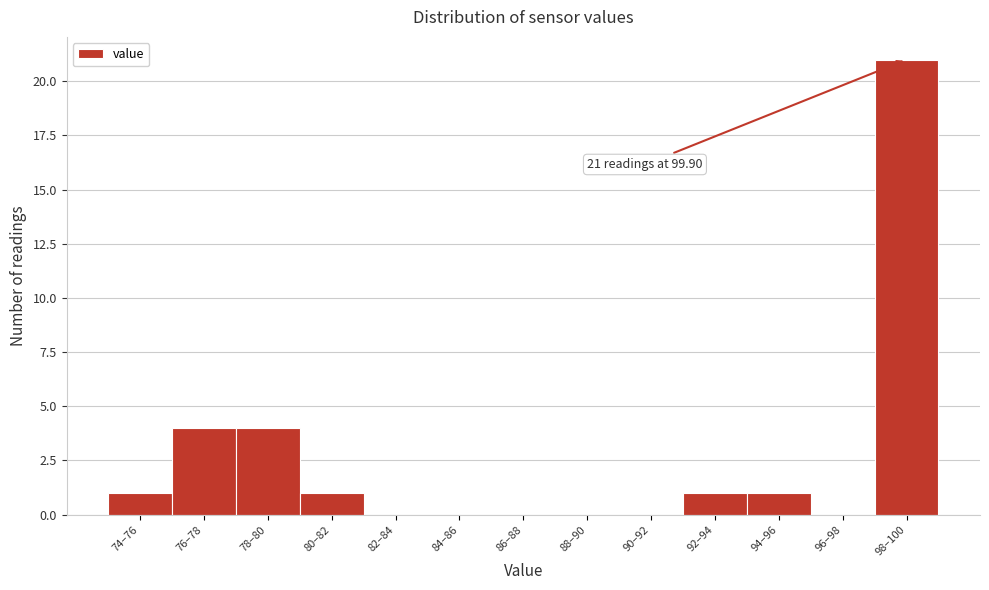

Reading left to right, transcribe all the data shown in this chart.

74–76=1	76–78=4	78–80=4	80–82=1	82–84=0	84–86=0	86–88=0	88–90=0	90–92=0	92–94=1	94–96=1	96–98=0	98–100=21